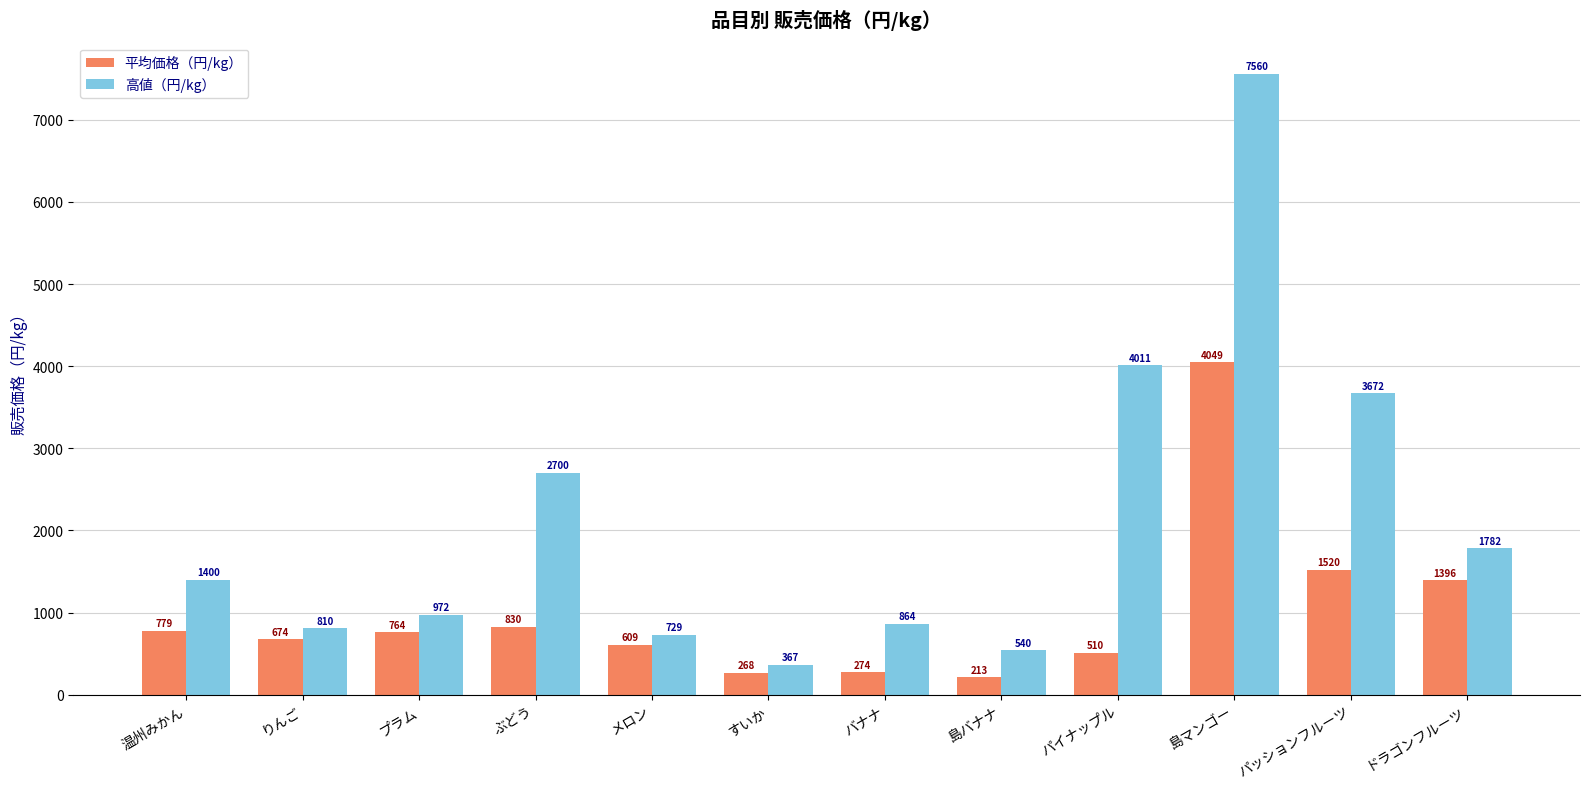

True or false: 平均価格（円/kg） has a value of 261.5 at ぶどう.

False